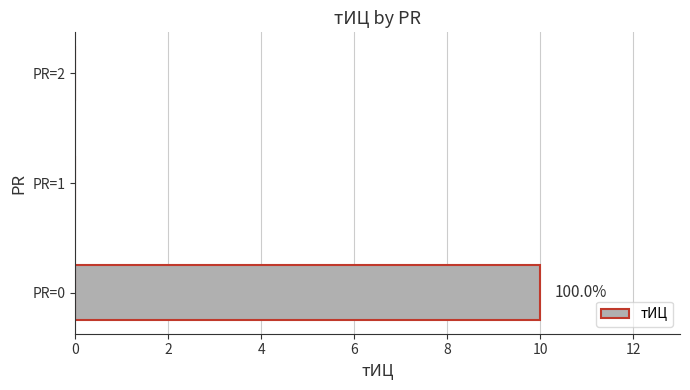

How many categories are shown in the chart?

3